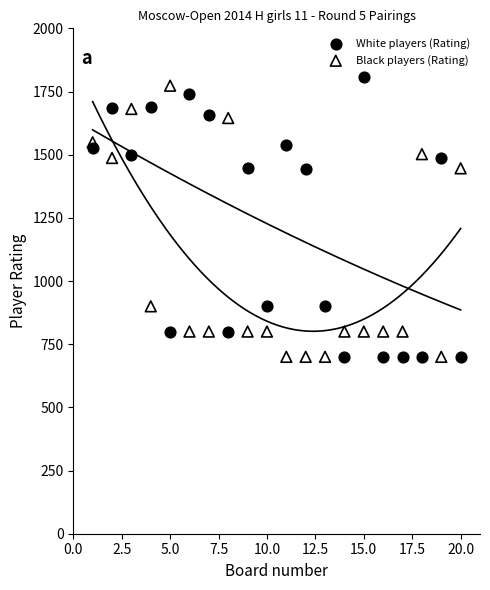

Which series reaches the maximum Y coordinate?

White players (Rating)